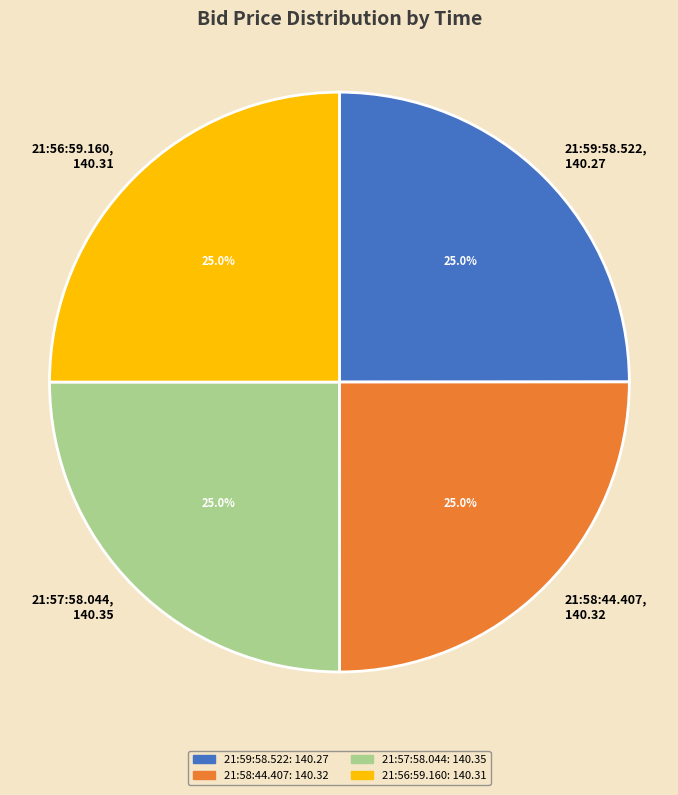

What portion of the pie excludes 21:59:58.522, 140.27?

75.0%